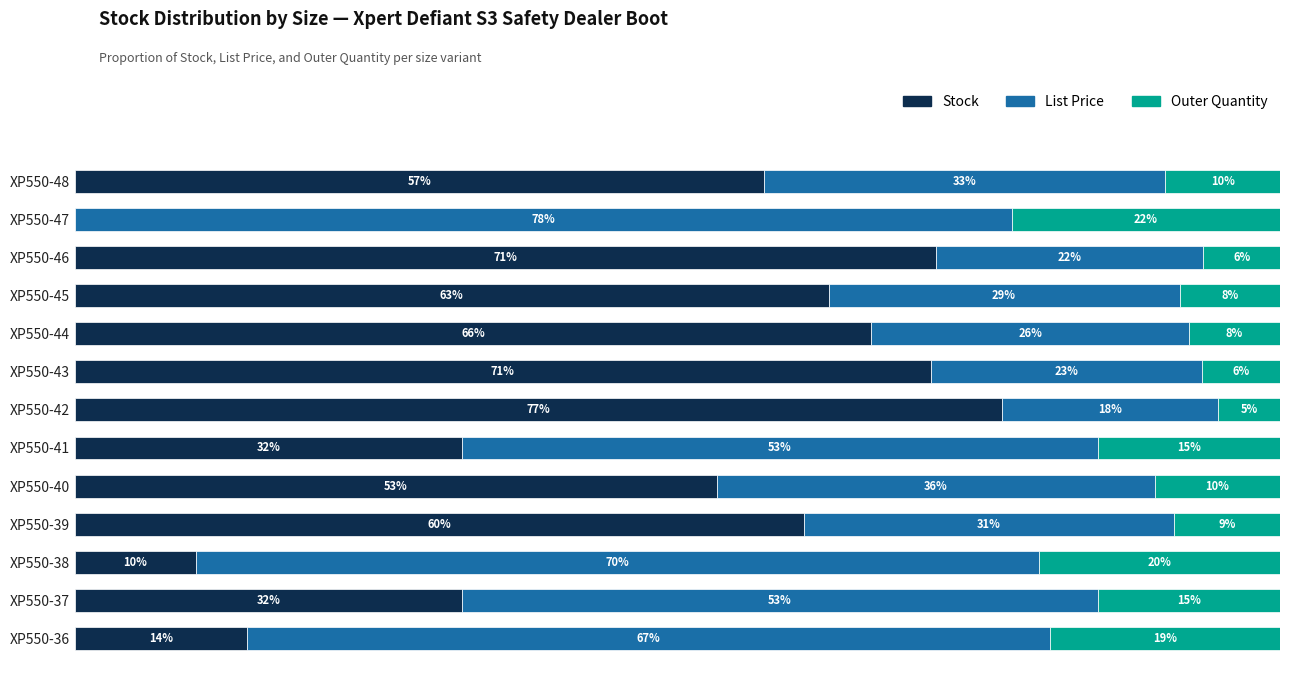

Which category has the highest value in the Stock series?

XP550-42